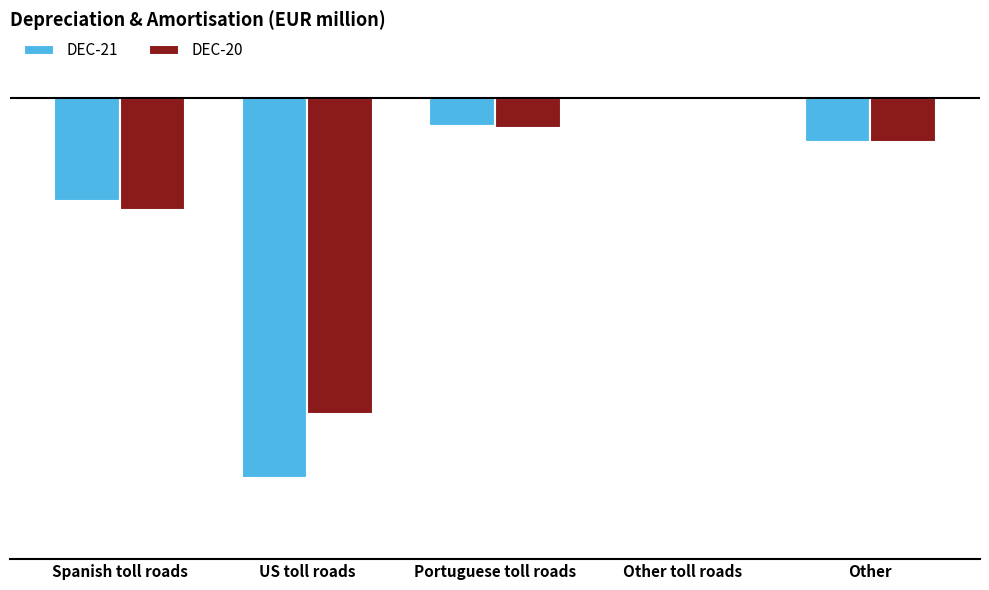

Where does the DEC-21 series first go above -20?

Portuguese toll roads